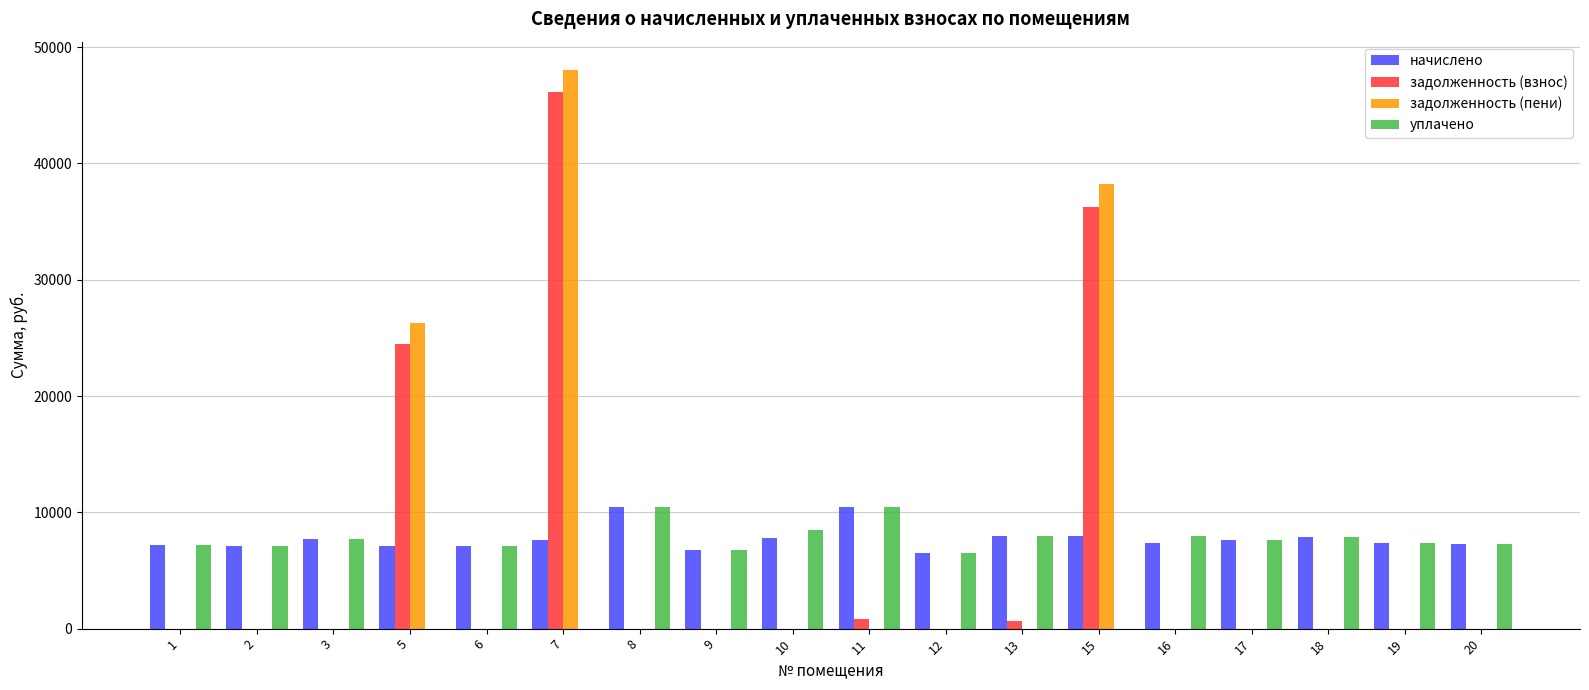

The value of задолженность (взнос) at 10 is -19921.4. True or false?

False